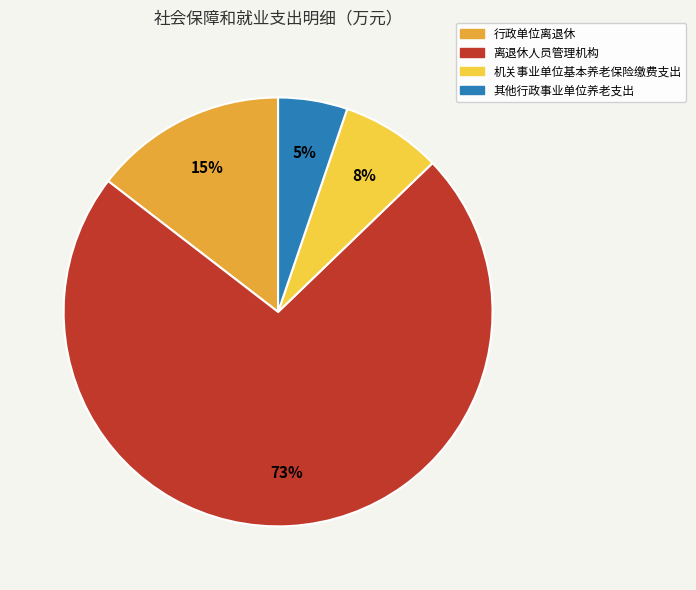

Rank the categories by value from highest to lowest.

离退休人员管理机构, 行政单位离退休, 机关事业单位基本养老保险缴费支出, 其他行政事业单位养老支出